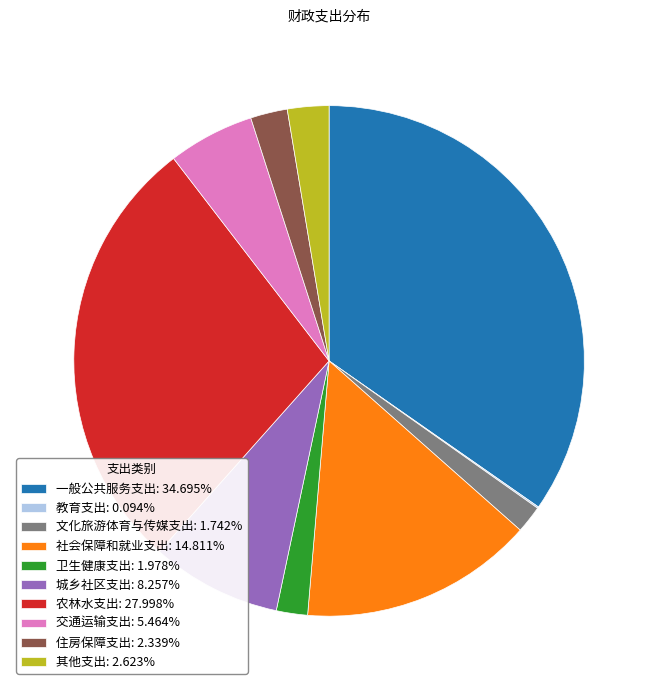

Is the sum of 一般公共服务支出 and 卫生健康支出 greater than half?

No